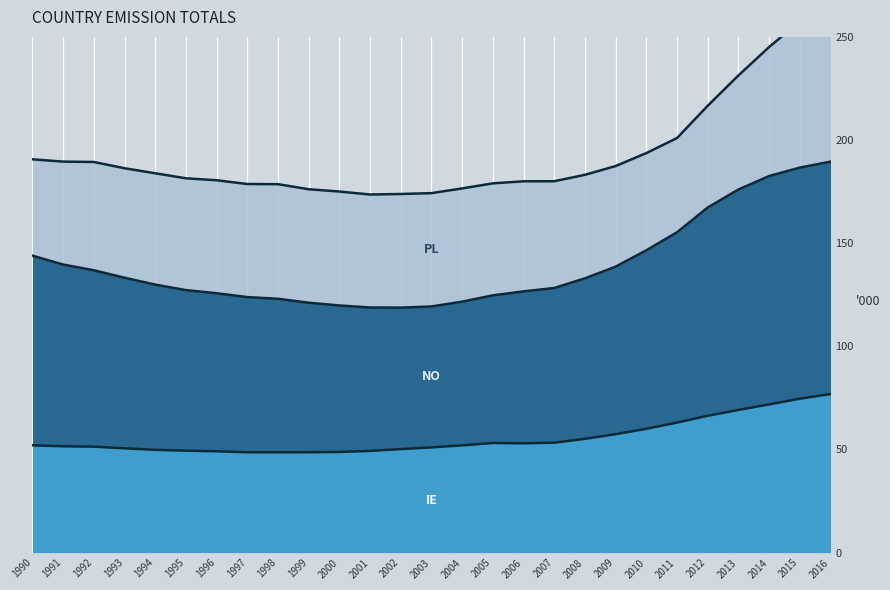

At which label does NO reach its minimum?

2002